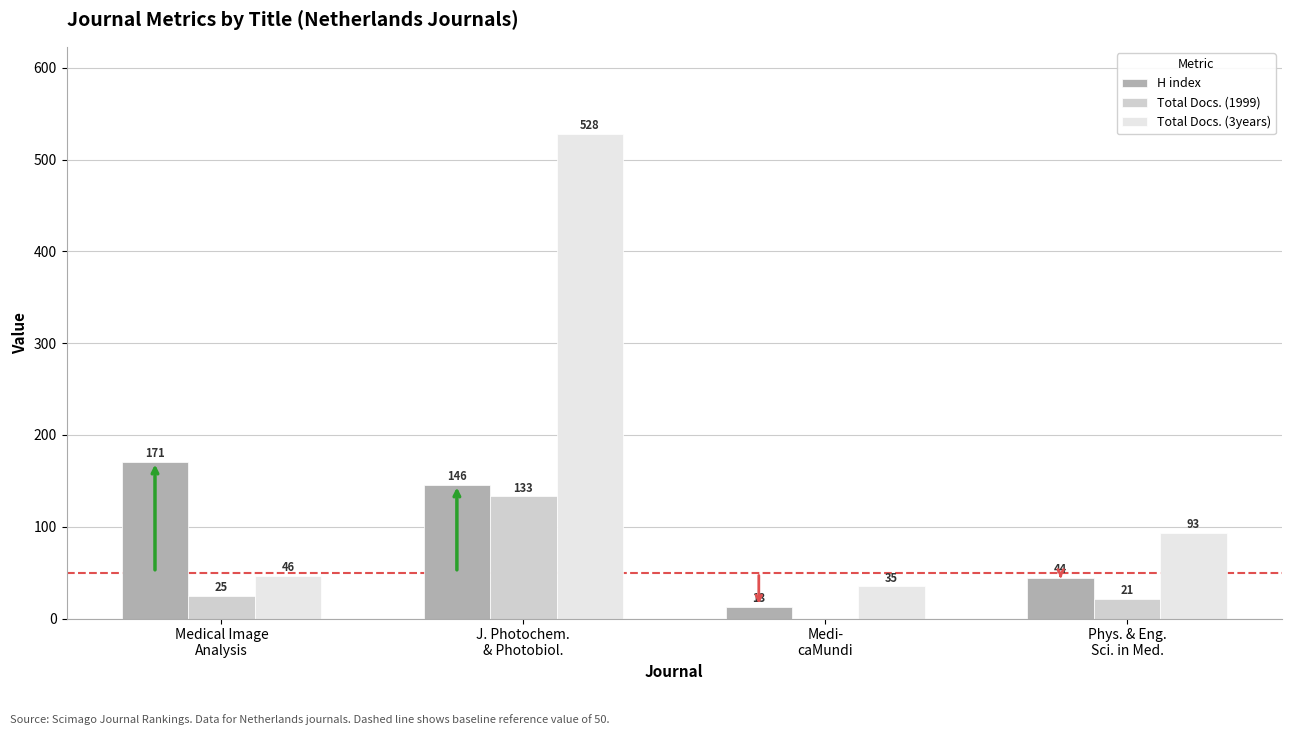

Does the chart contain stacked bars?

No